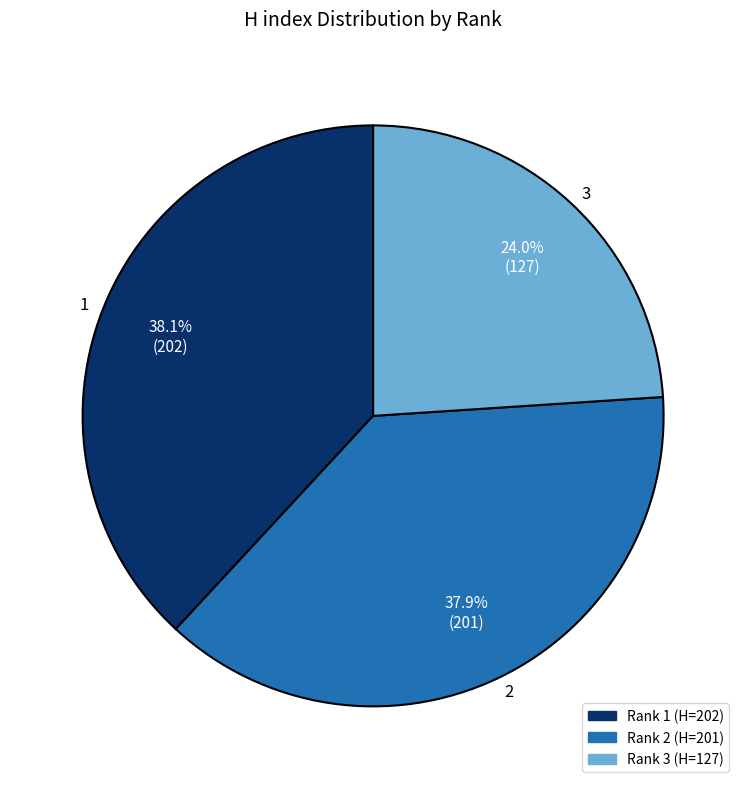

Which has a higher value, 3 or 2?

2